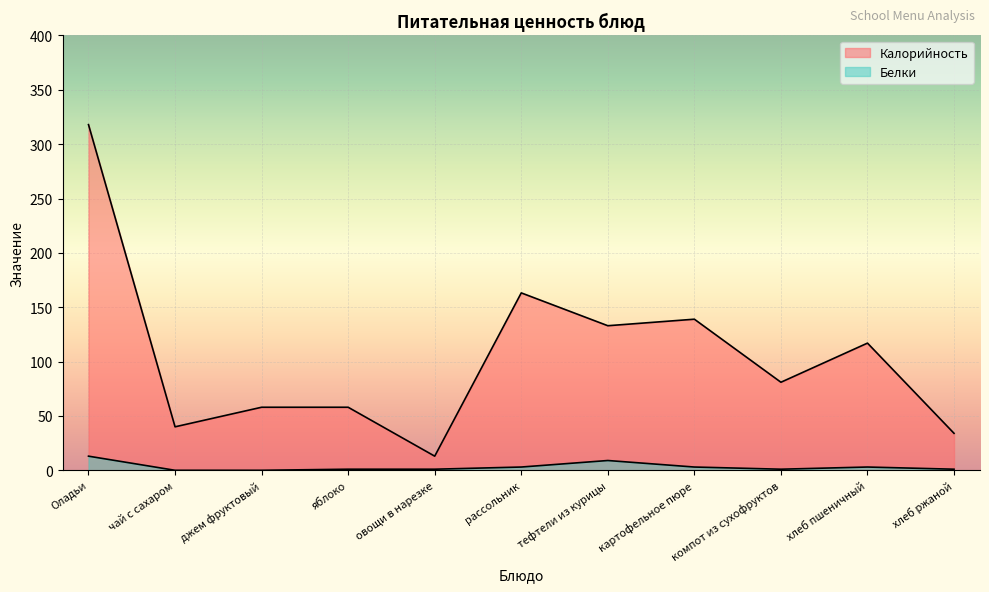

How many lines are shown in the chart?

2